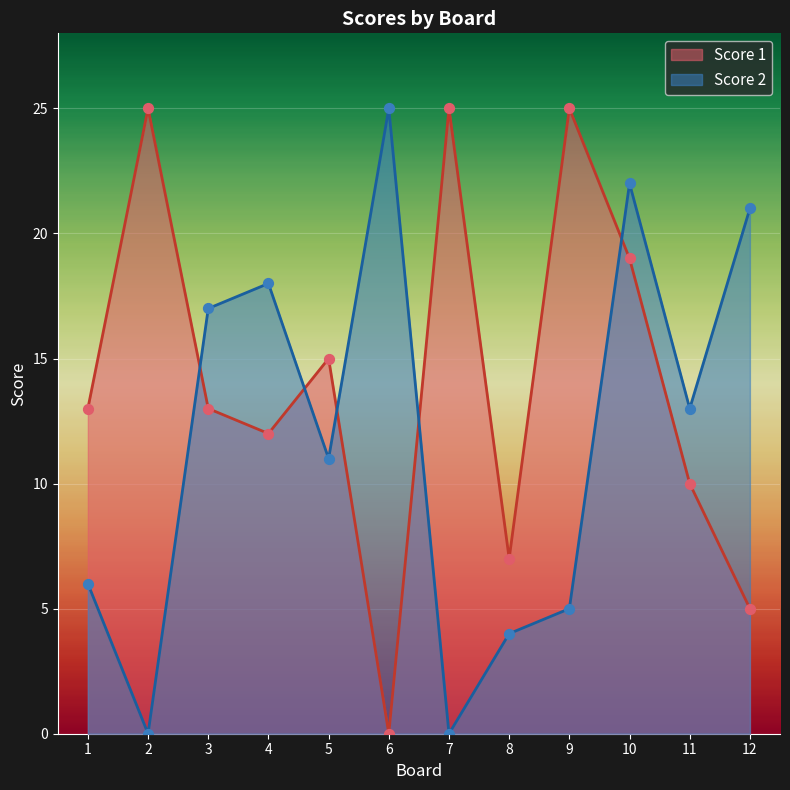

What are all the series names shown in the legend?

Score 1, Score 2